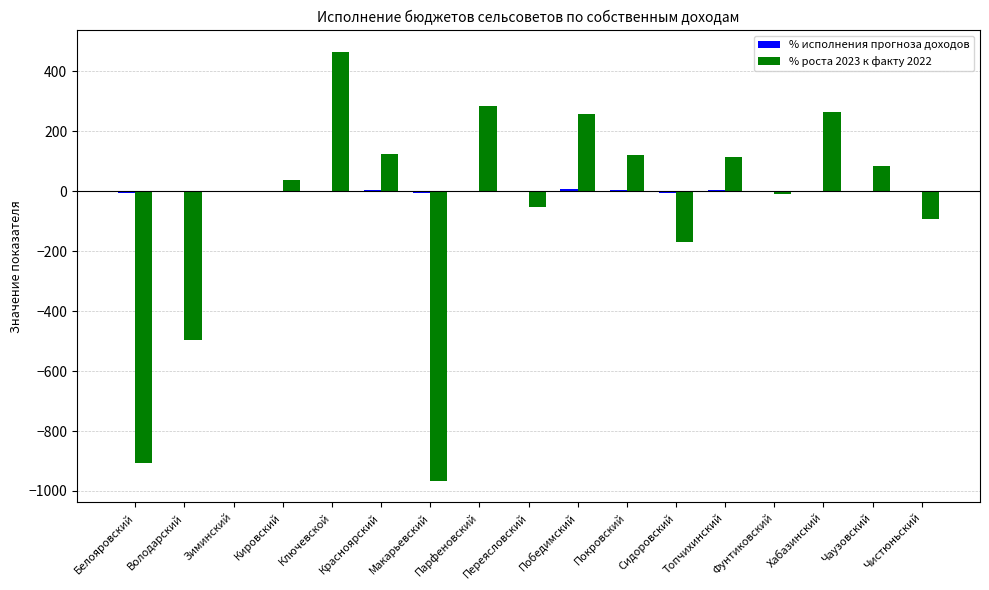

At which category is the sum across all series the highest?

Ключевской